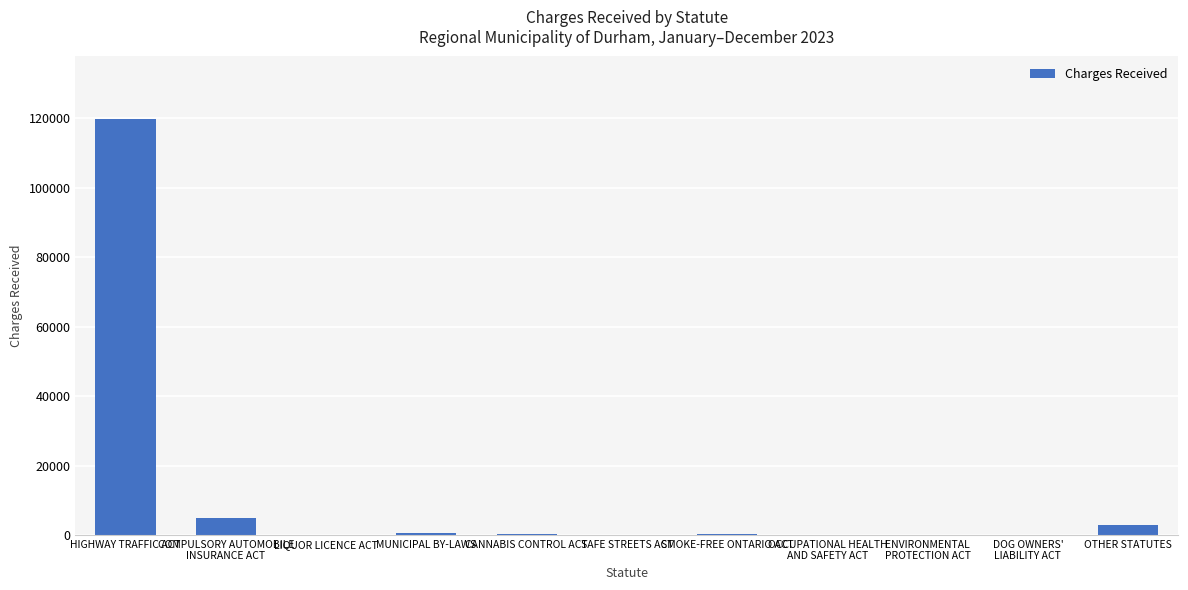

The chart shows a value of 171 at SMOKE-FREE ONTARIO ACT. True or false?

True